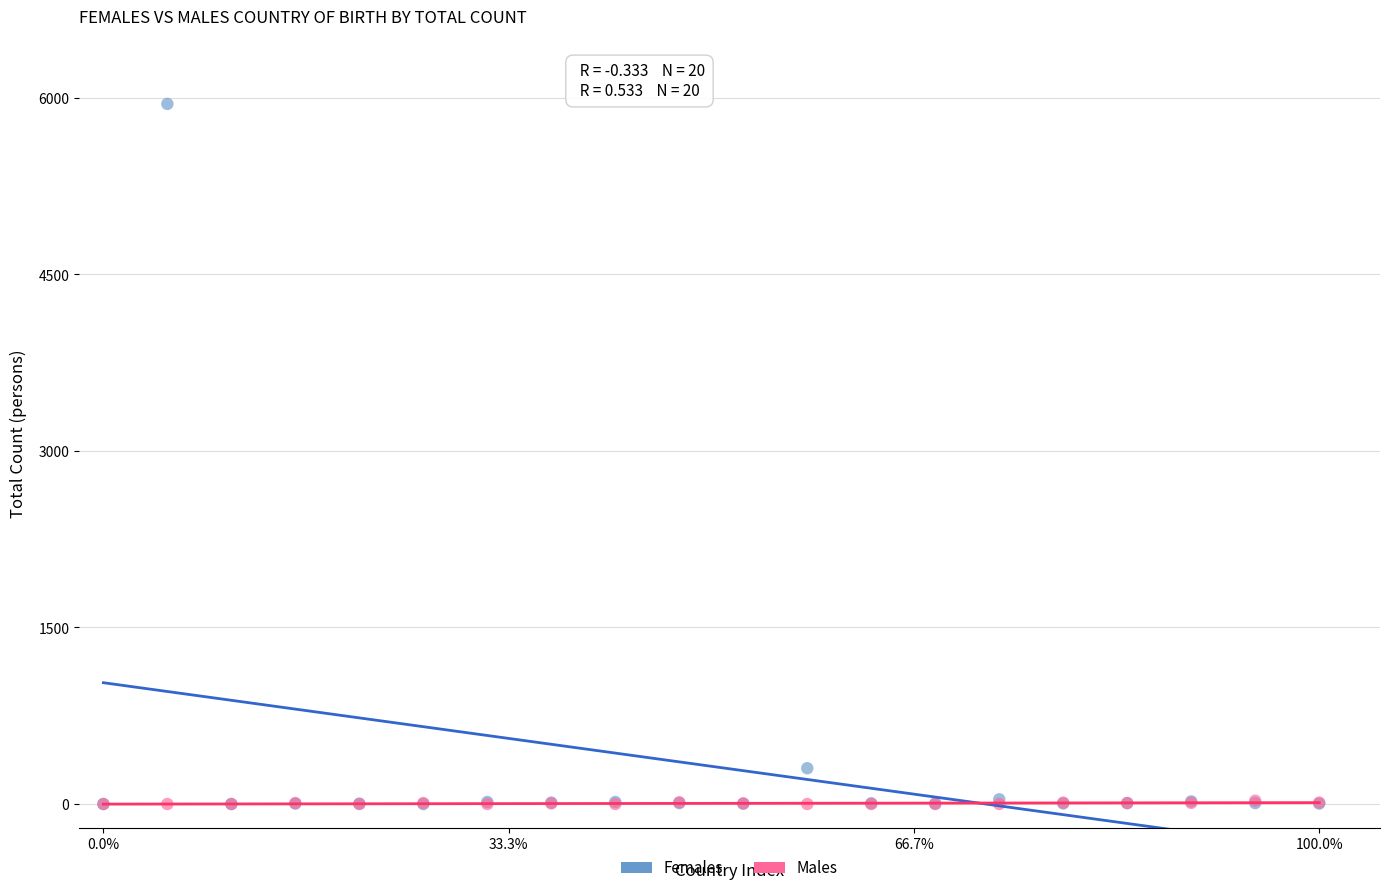

In the Females series, what Y value is closest to 2974?

304